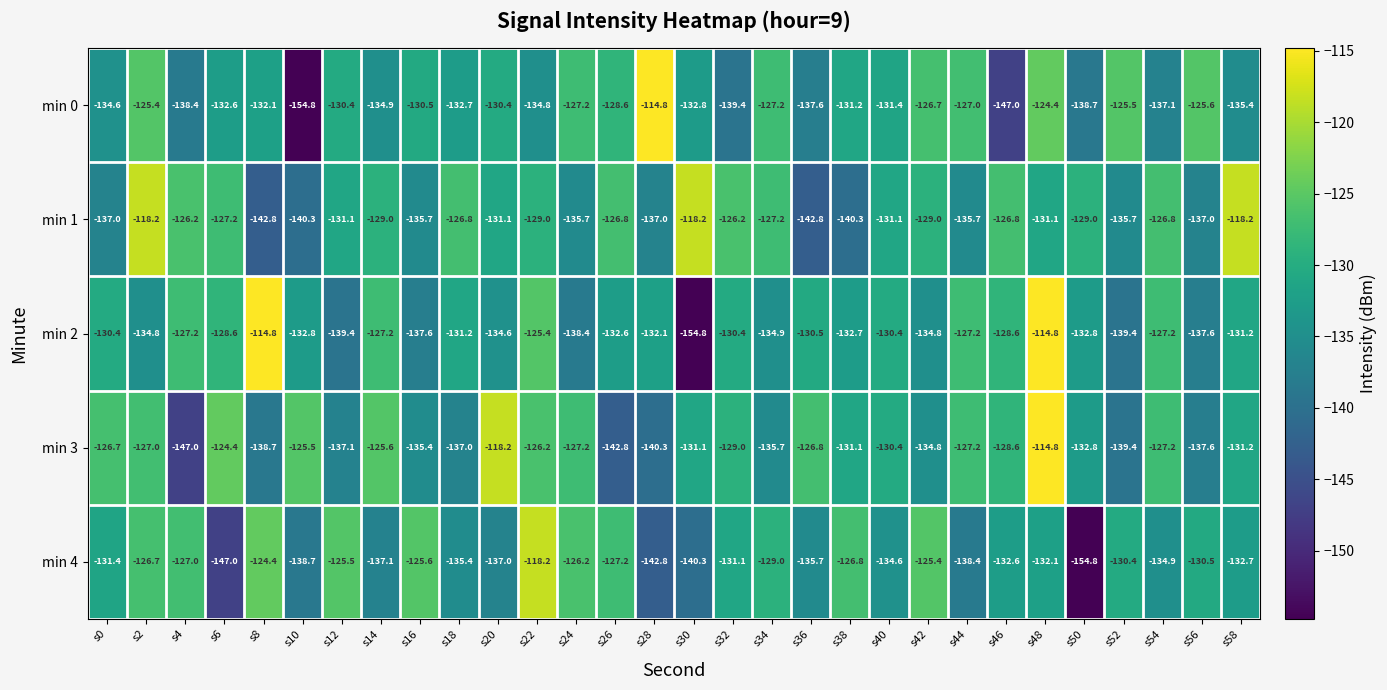

Which series changed the most between s2 and s30?

min 2